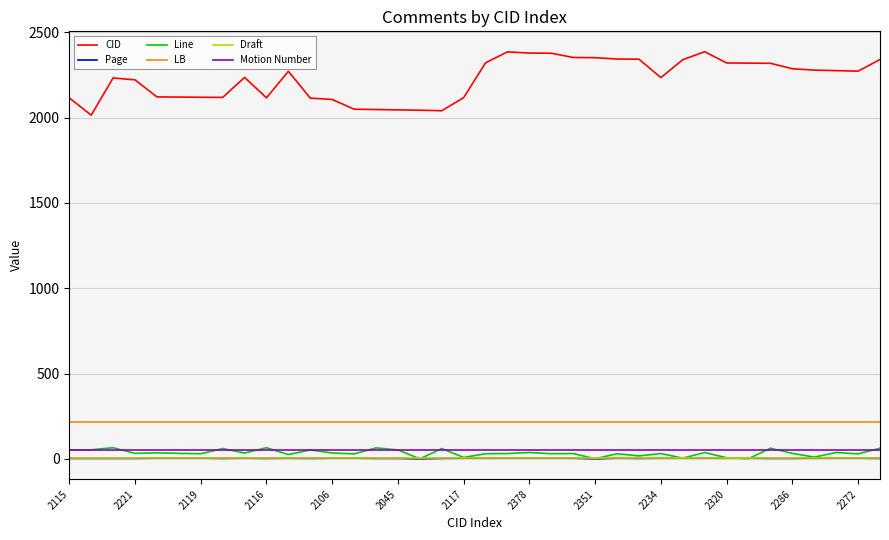

Which series has the widest spread of values?

CID